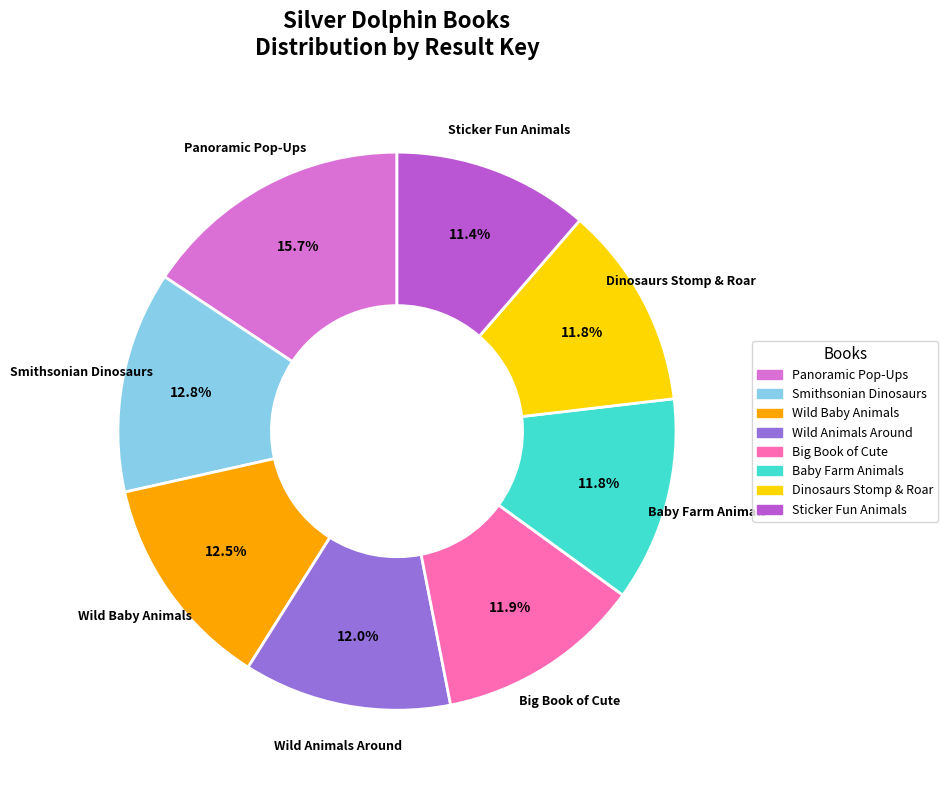

Which slice is the largest?

Panoramic Pop-Ups